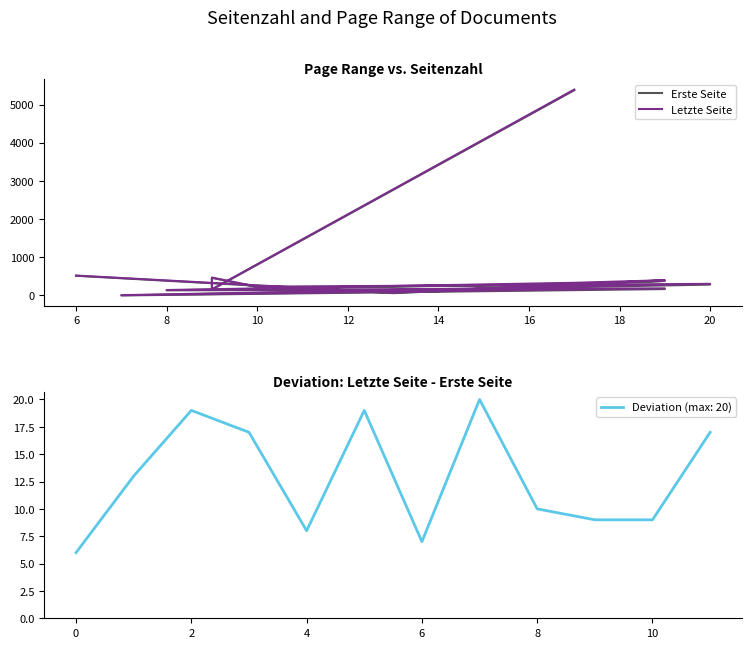

What is the difference between the maximum and minimum values in the Letzte Seite series?

5384